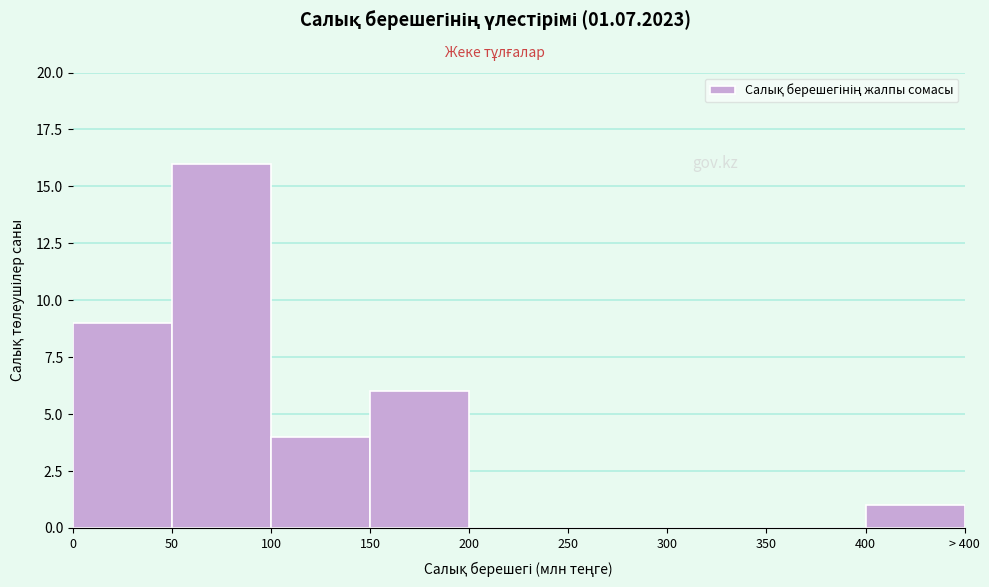

Reading right to left, what are all the values shown in this chart?

400=1	350=0	300=0	250=0	200=0	150=6	100=4	50=16	0=9